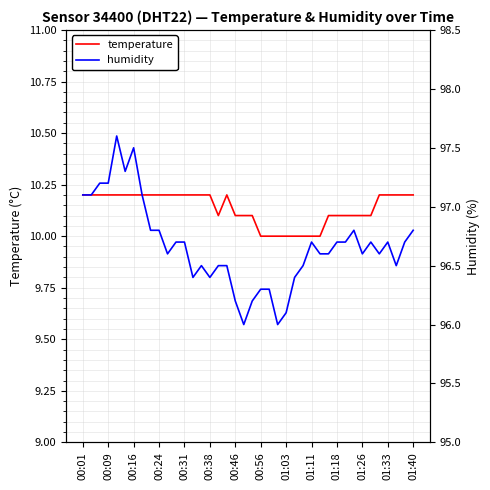

Is the value of humidity at 28 greater than the value of temperature at 25?

Yes